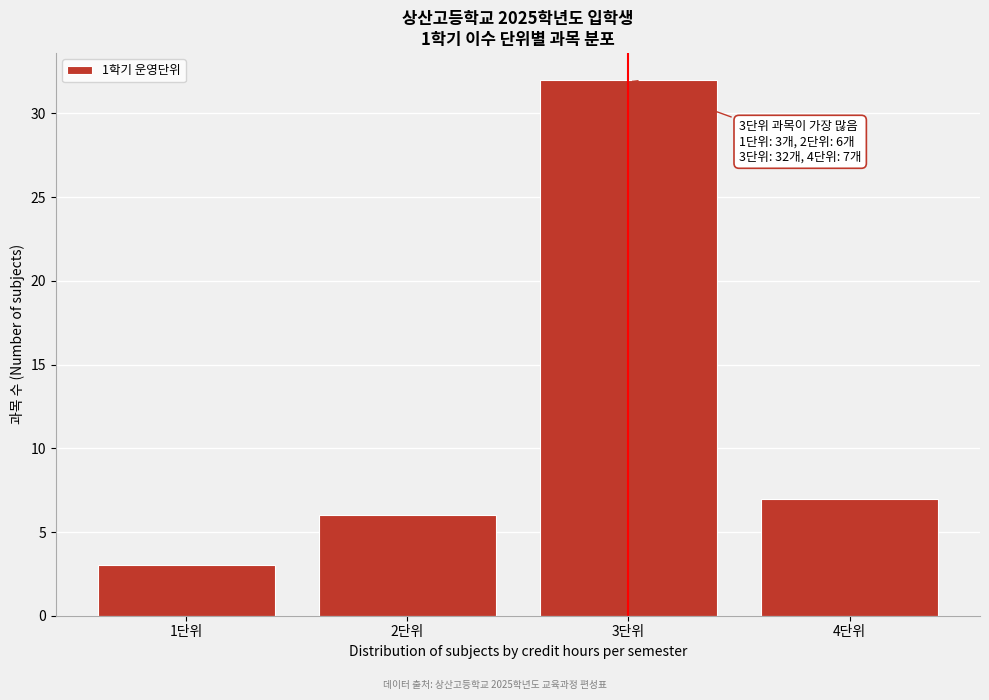

Reading left to right, list all the values displayed in this chart.

3	6	32	7